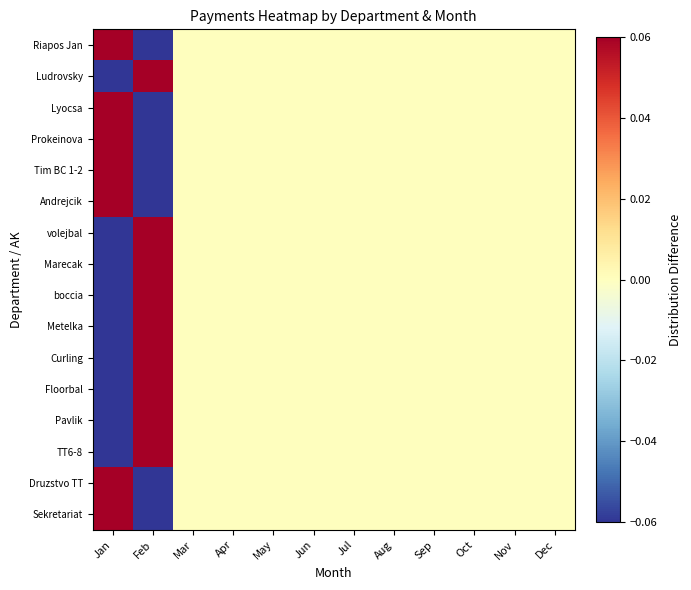

At which category is the sum across all series the highest?

Jan